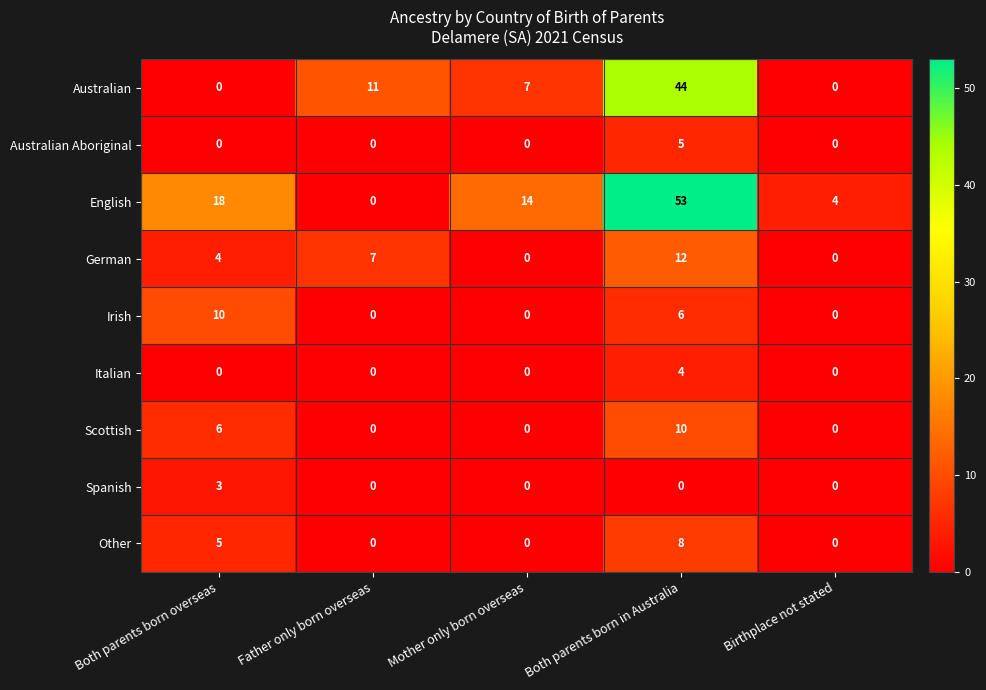

Count the number of categories in the chart.

5